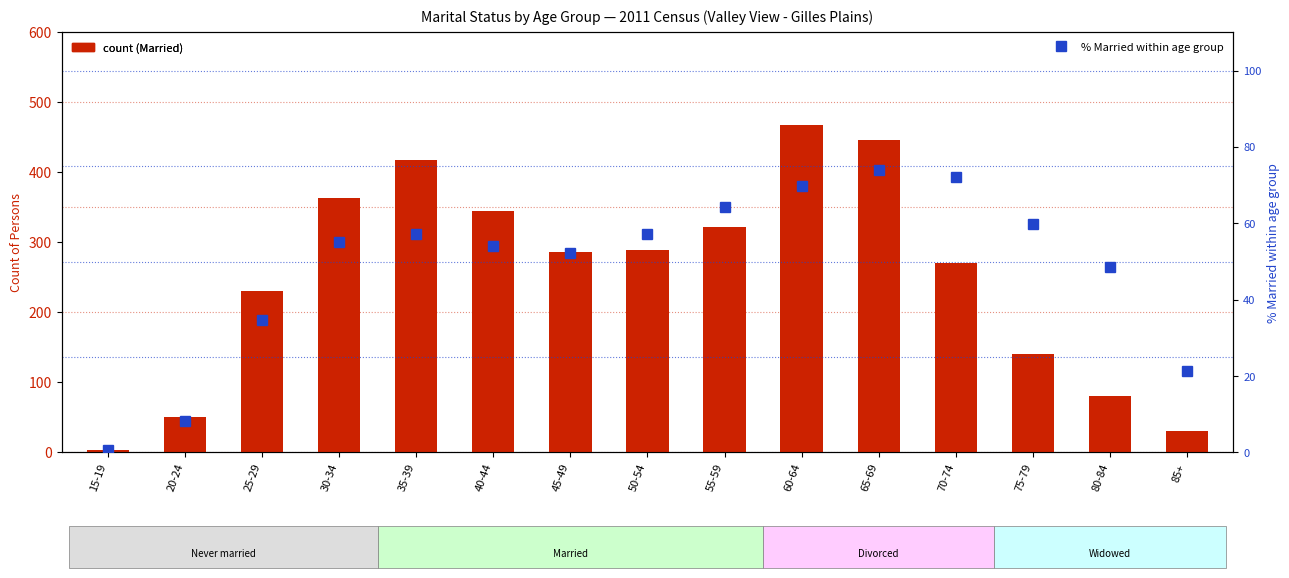

What is the minimum value shown in the chart?

0.7